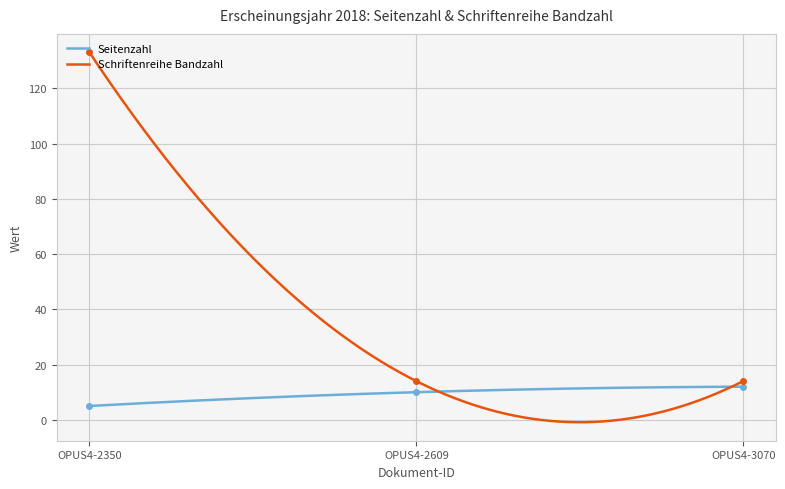

The value of Seitenzahl at OPUS4-2609 is 10. True or false?

True